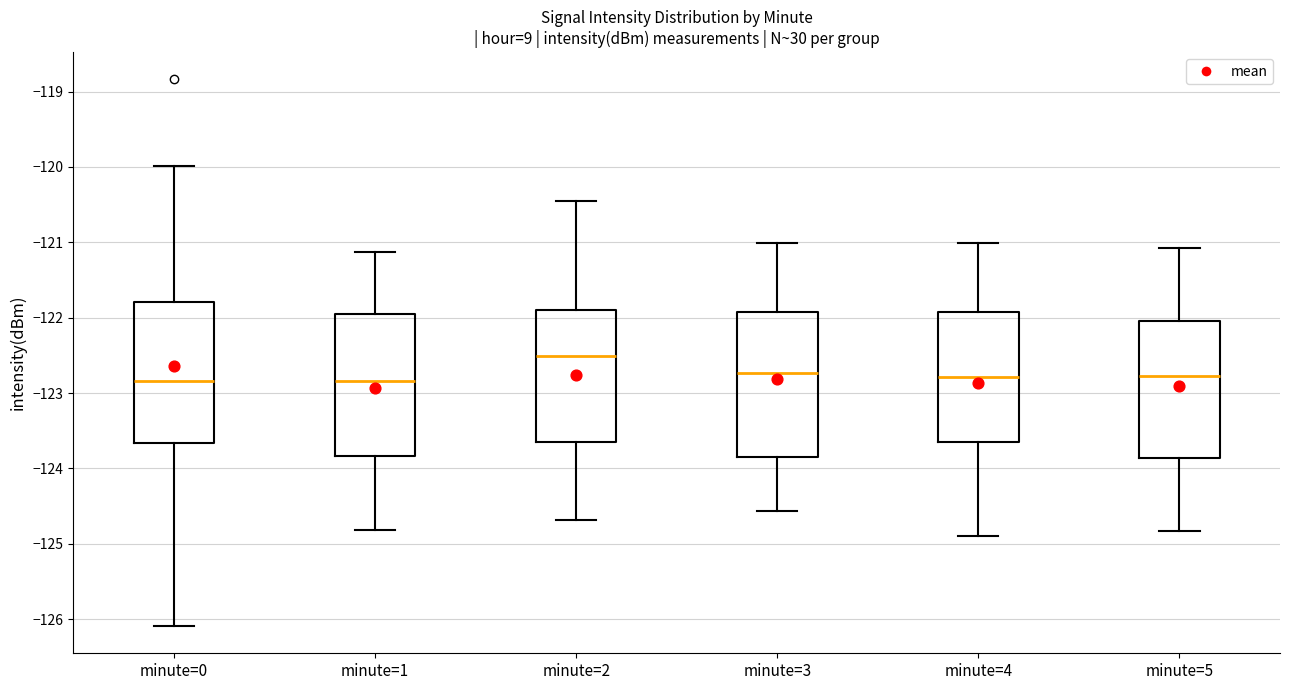

Where does the upper whisker of the box for minute=4 end on the y-axis? The values are not printed on the chart, so give them approximately, as read against the axis.

-121.0